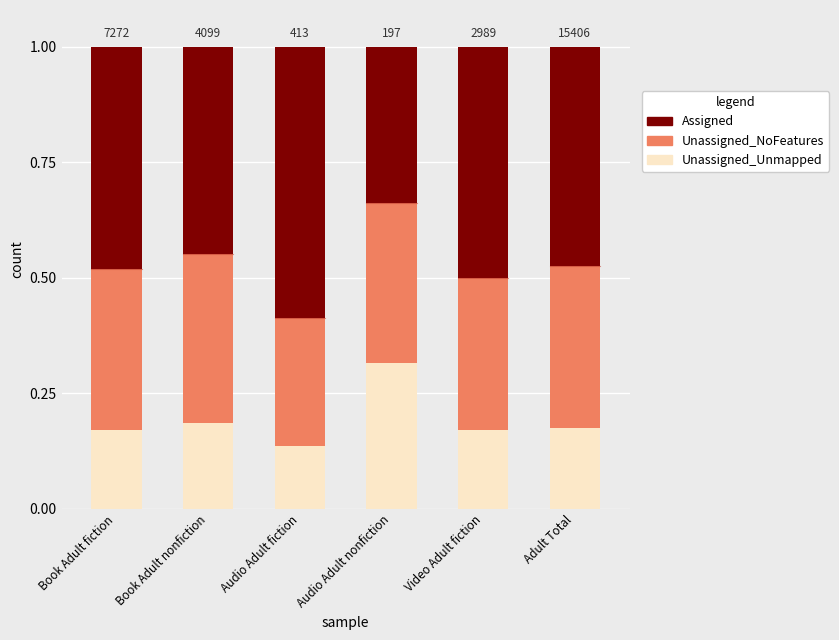

What is the total value across all series at Adult Total?

1.0